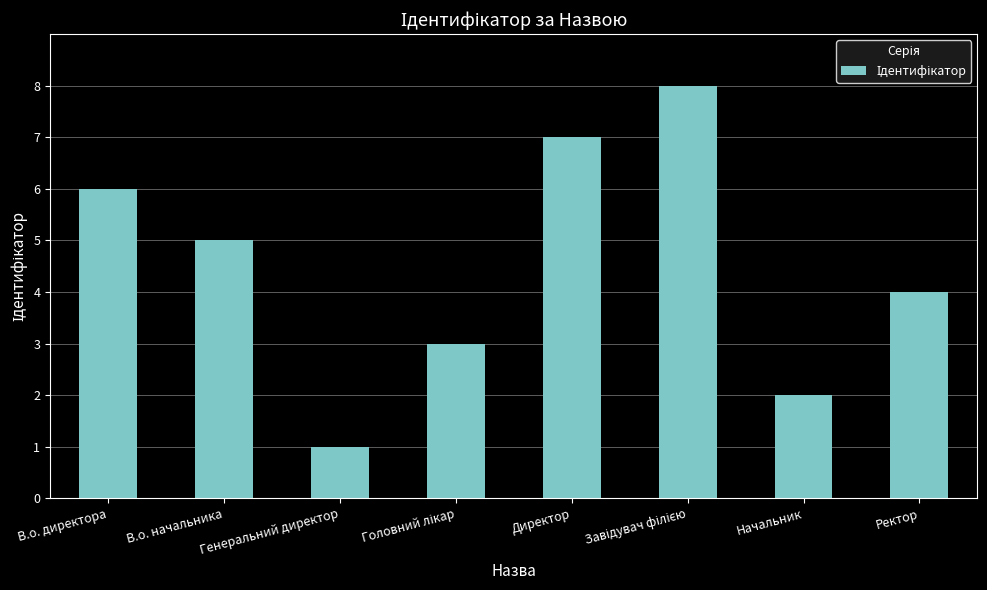

The chart shows a value of 11 at Директор. True or false?

False